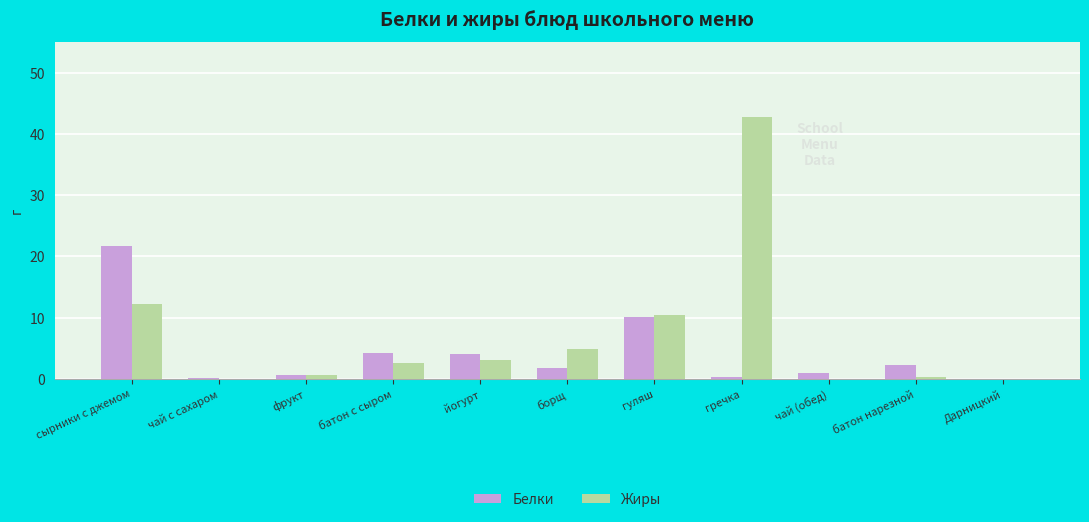

Which series changed the most between гречка and чай (обед)?

Жиры